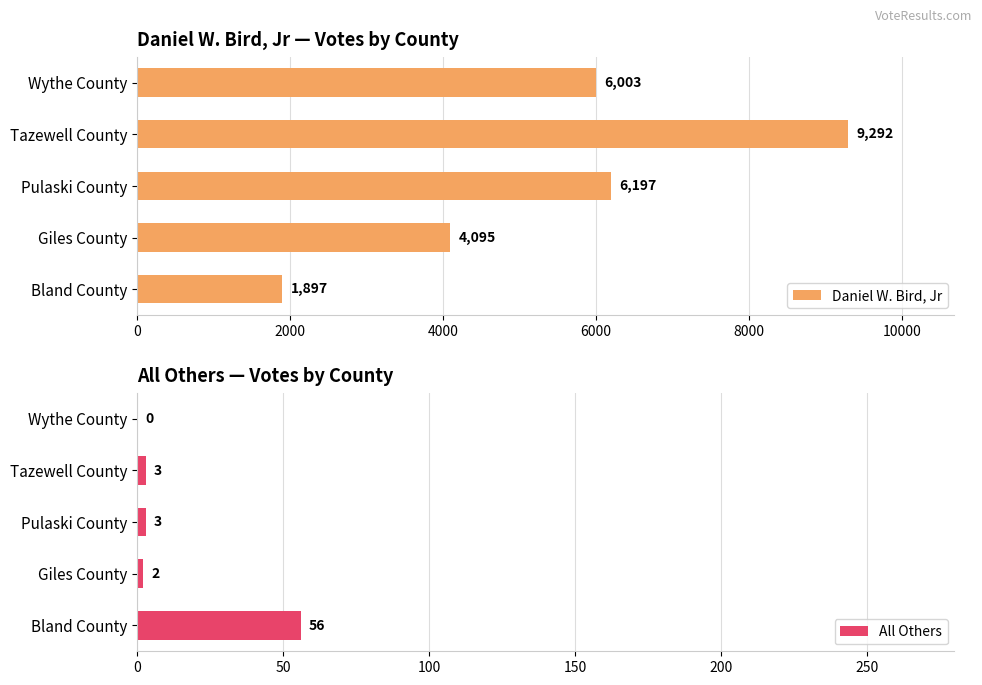

What is the difference between the maximum and minimum values in the Daniel W. Bird, Jr series?

7395